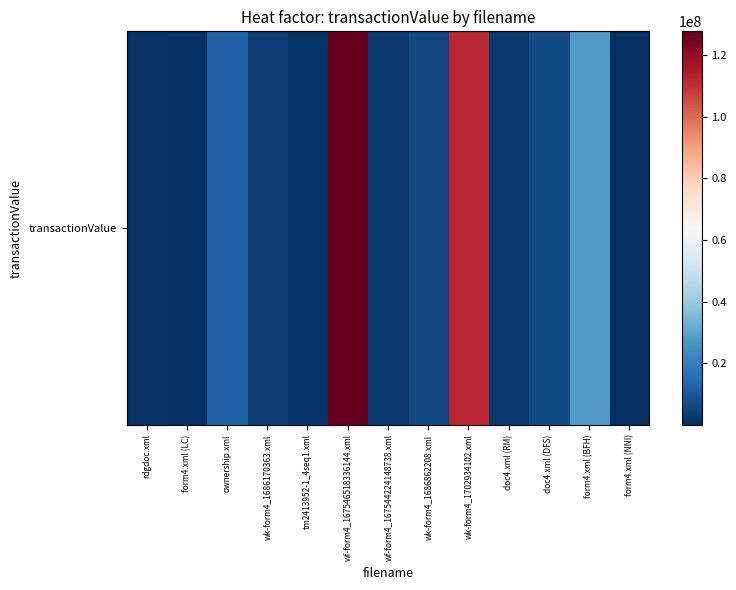

What value does the data have at doc4.xml (RM)?

2947603